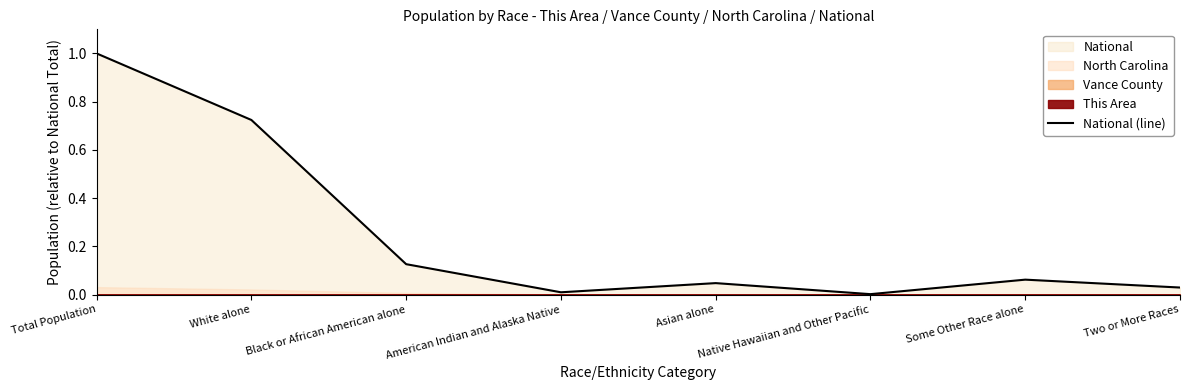

Reading left to right, extract all data points from this chart.

1.0	0.7	0.1	0.0	0.0	0.0	0.1	0.0